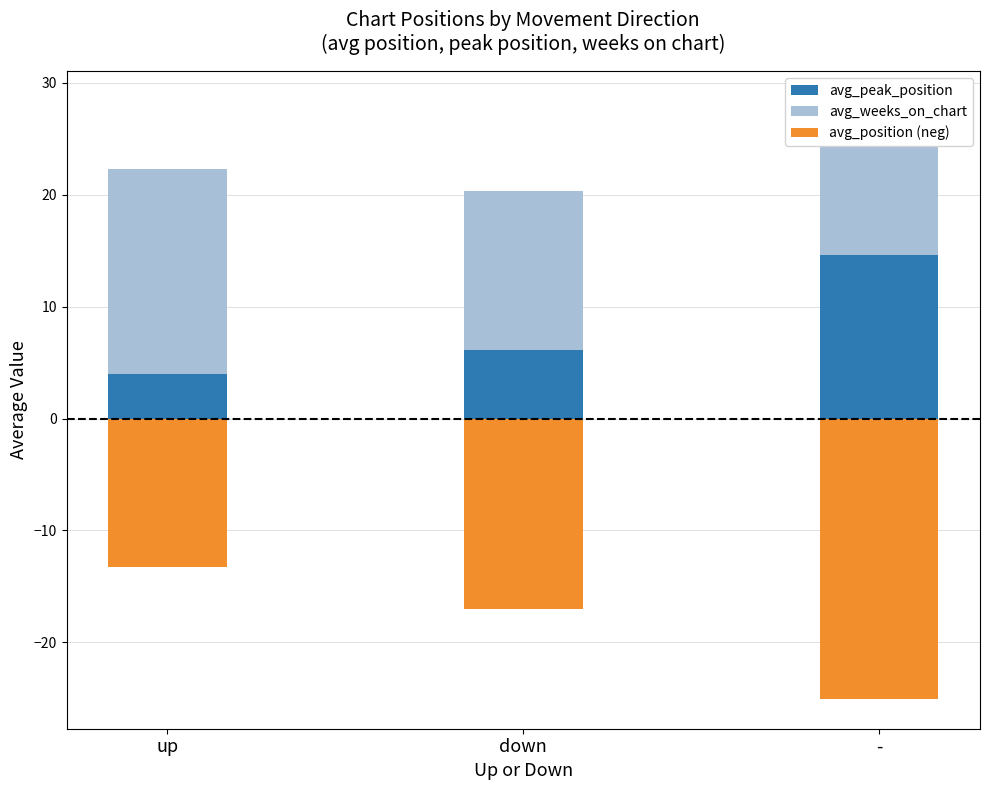

Count the number of categories in the chart.

3